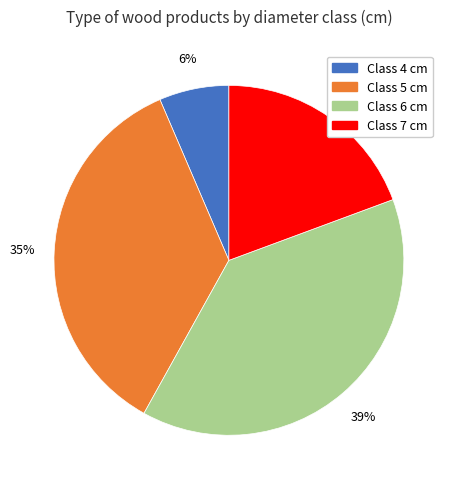

Which category has the biggest portion of the pie?

Class 6 cm